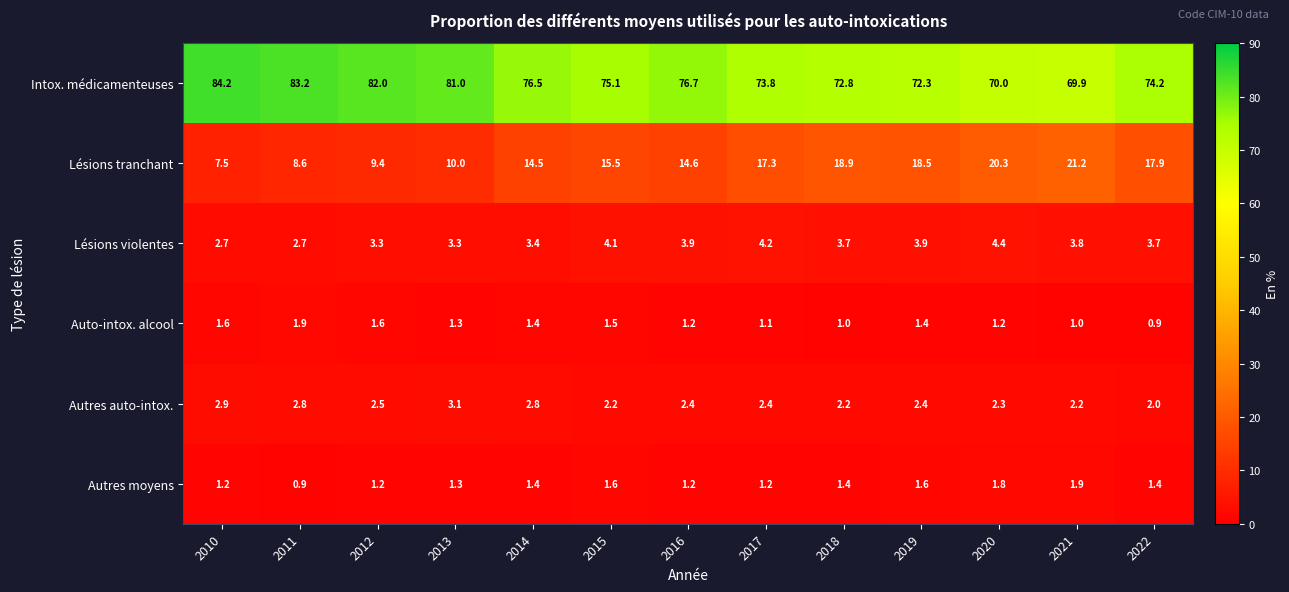

Which series has the widest spread of values?

Intox. médicamenteuses